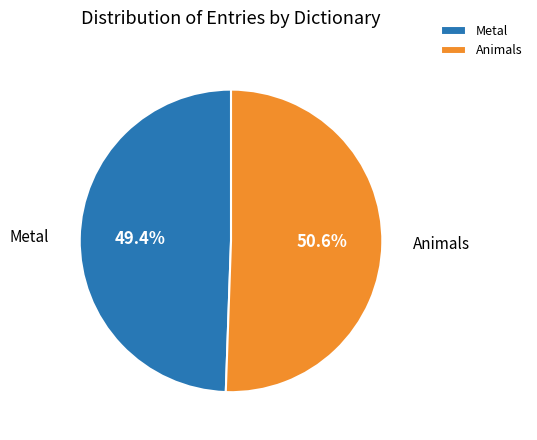

Rank the categories by value from lowest to highest.

Metal, Animals